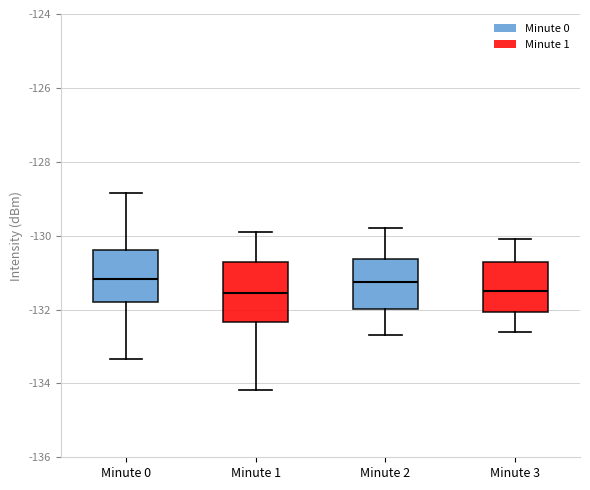

Reading left to right, transcribe this box plot: for each box, give where its median line is, the range the box spans, and where its two whiskers end, as read against the y-axis. The values are not printed on the chart, so give them approximately, as read against the axis.

Minute 0: median -131.2, box -131.8 to -130.4, whiskers -133.4 to -128.8
Minute 1: median -131.6, box -132.4 to -130.8, whiskers -134.2 to -129.8
Minute 2: median -131.2, box -132.0 to -130.6, whiskers -132.6 to -129.8
Minute 3: median -131.4, box -132.0 to -130.8, whiskers -132.6 to -130.0